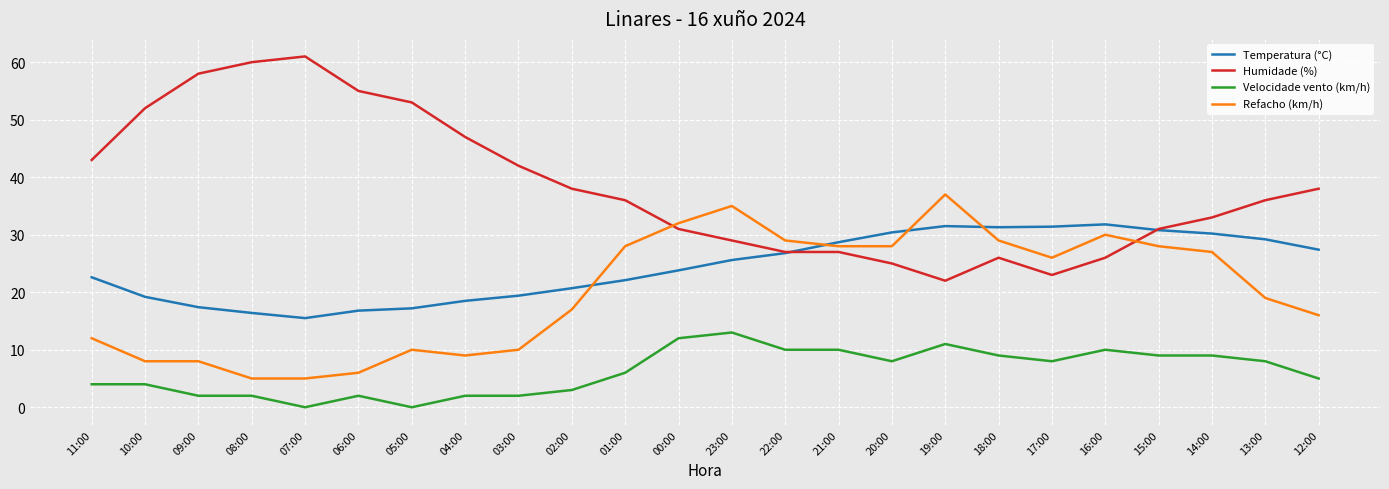

Which series has the widest spread of values?

Humidade (%)